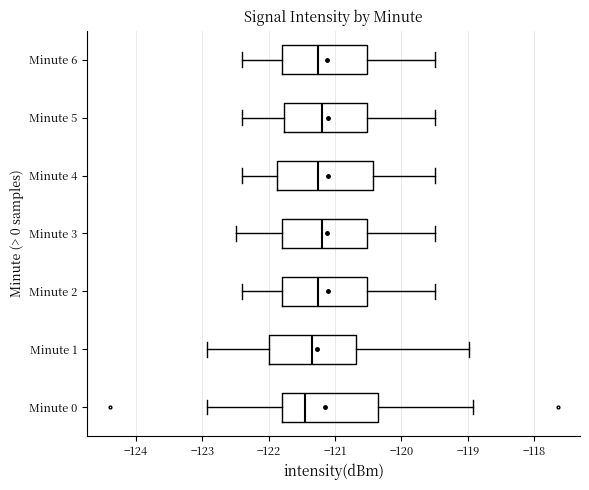

Reading bottom to top, read every box against the x-axis: the position of its median line, the range the box covers, and the ends of its whiskers. The values are not printed on the chart, so give them approximately, as read against the axis.

Minute 0: median -121.5, box -121.8 to -120.4, whiskers -122.9 to -118.9
Minute 1: median -121.3, box -122.0 to -120.7, whiskers -122.9 to -119.0
Minute 2: median -121.2, box -121.8 to -120.5, whiskers -122.4 to -119.5
Minute 3: median -121.2, box -121.8 to -120.5, whiskers -122.5 to -119.5
Minute 4: median -121.2, box -121.9 to -120.4, whiskers -122.4 to -119.5
Minute 5: median -121.2, box -121.8 to -120.5, whiskers -122.4 to -119.5
Minute 6: median -121.2, box -121.8 to -120.5, whiskers -122.4 to -119.5